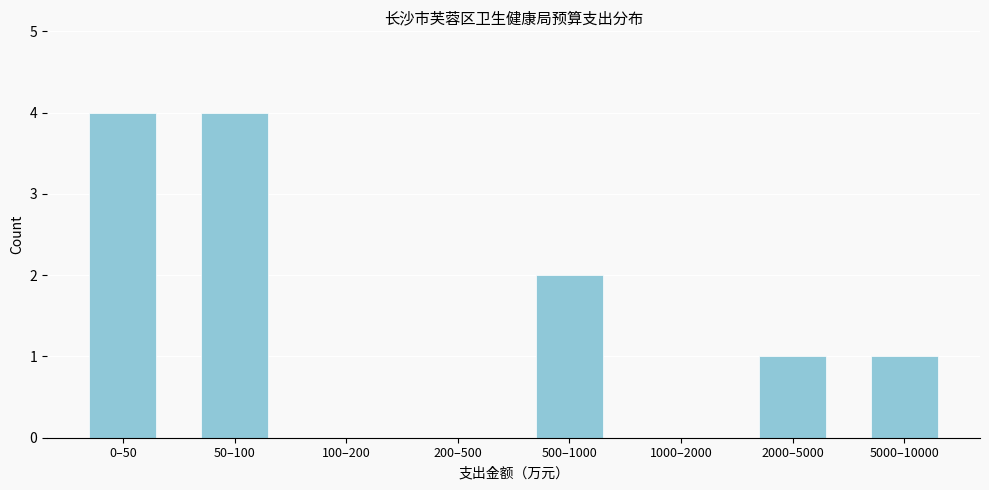

Is it true that the value at 1000–2000 is -2?

False